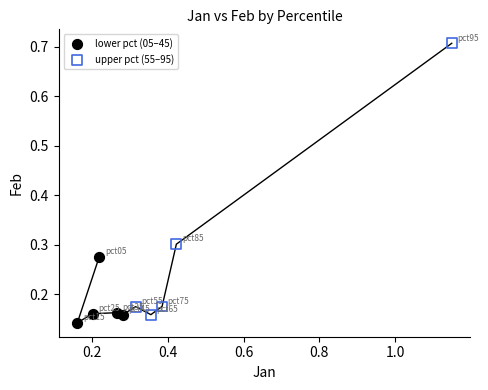

Which series has the widest spread of Y values?

upper pct (55–95)